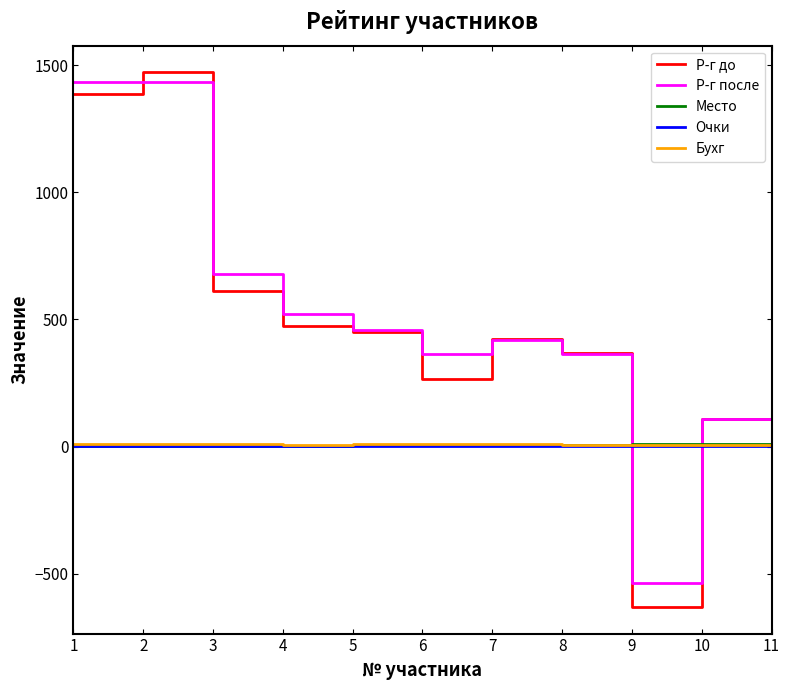

How many lines are shown in the chart?

5